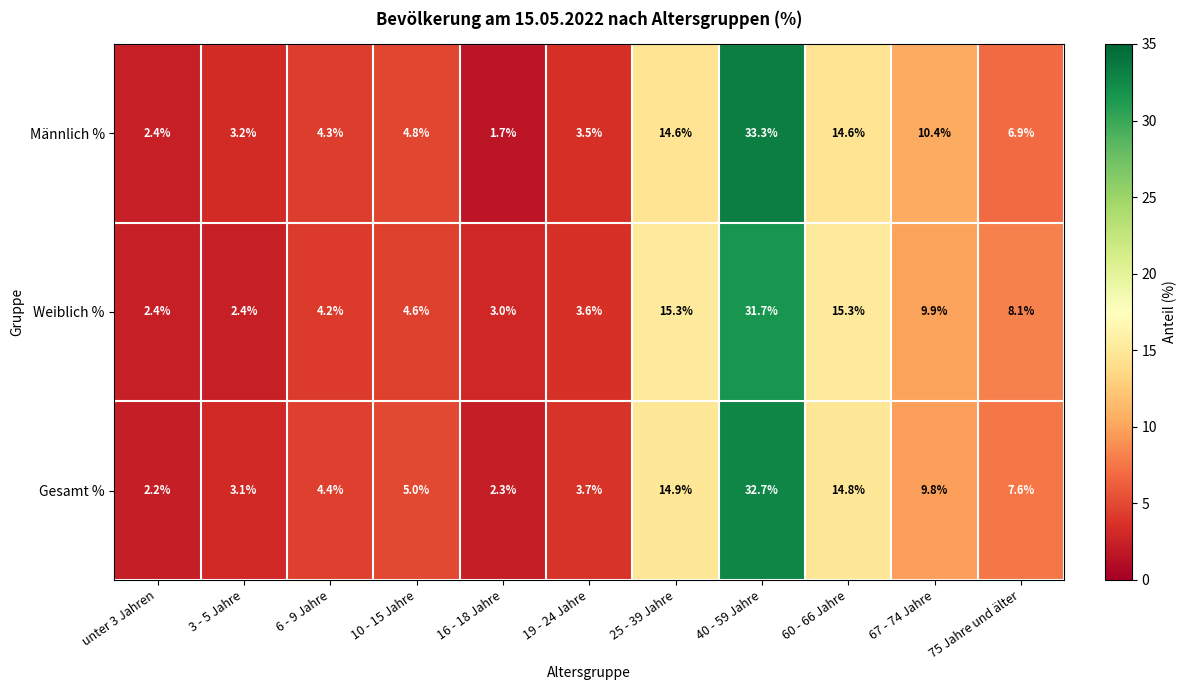

What is the maximum value for Weiblich %?

31.7